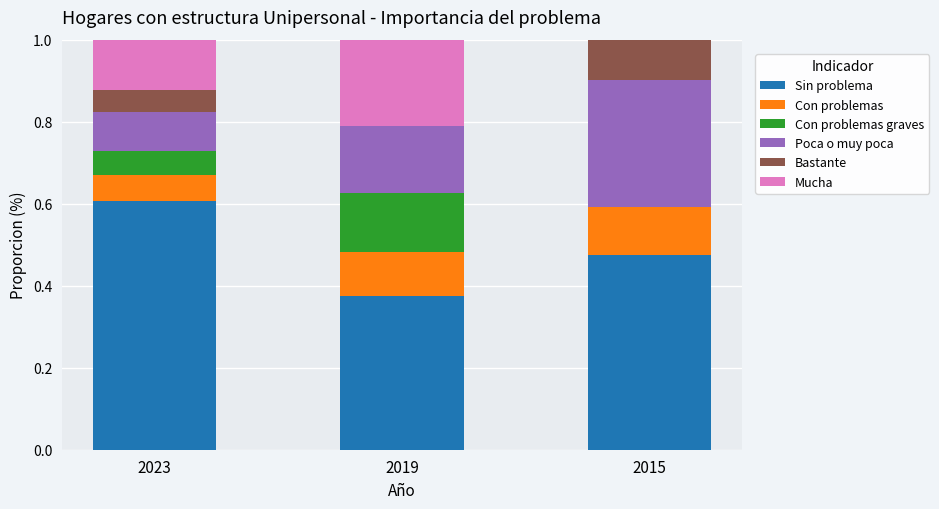

Is it true that Sin problema equals 0.1 at 2015?

False